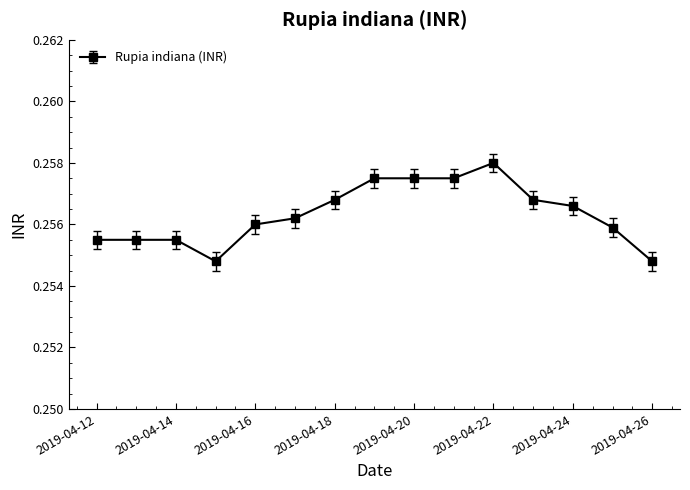

What is the sum of all values?

3.8